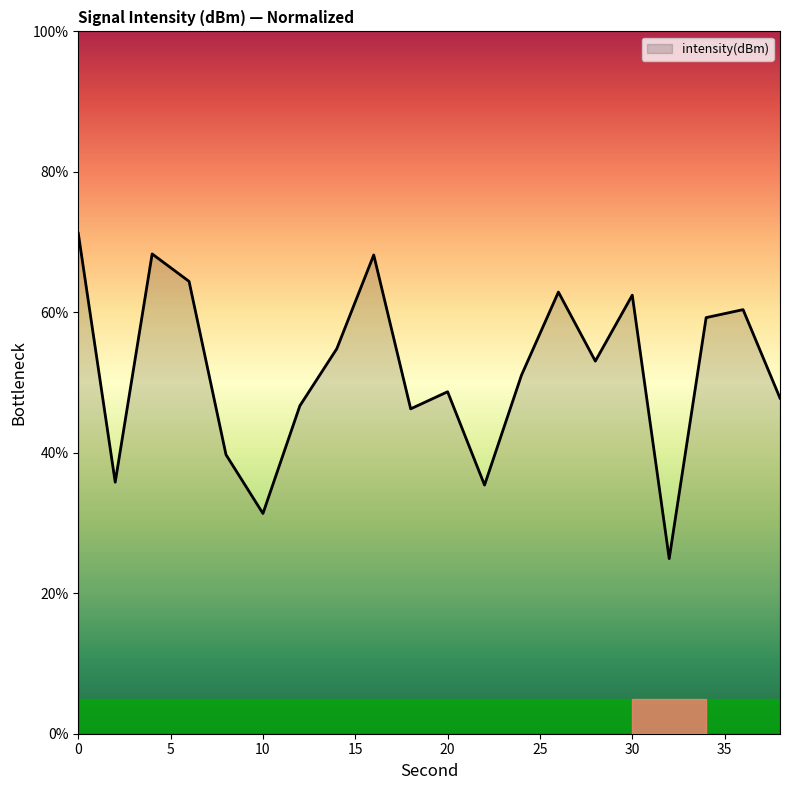

What is the difference between the maximum and minimum values?

46.3